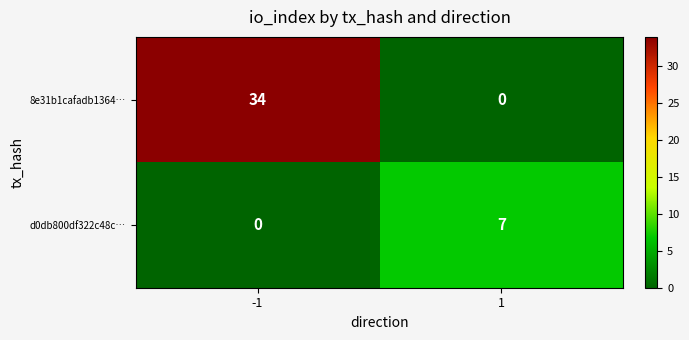

Is the value of 8e31b1cafadb1364… at -1 greater than the value of d0db800df322c48c… at 1?

Yes